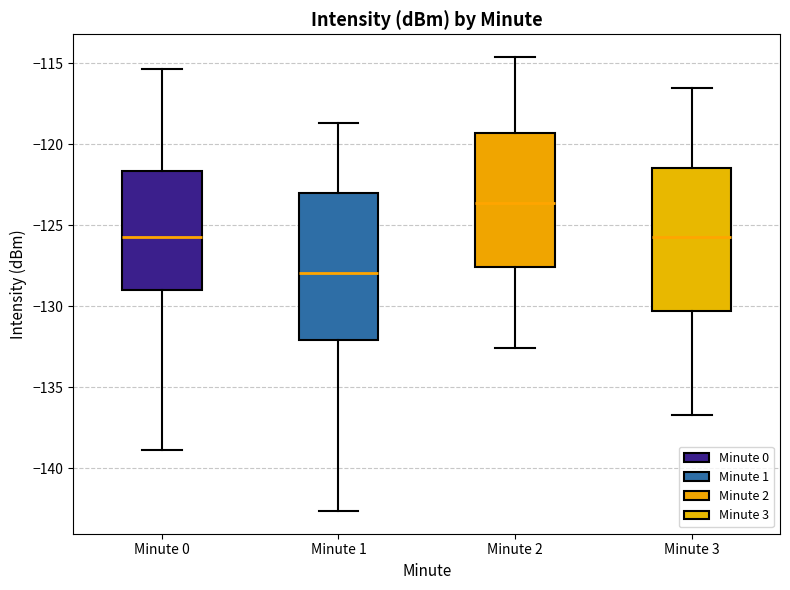

Reading left to right, read every box against the y-axis: the position of its median line, the range the box covers, and the ends of its whiskers. The values are not printed on the chart, so give them approximately, as read against the axis.

Minute 0: median -125.5, box -129.0 to -121.5, whiskers -139.0 to -115.5
Minute 1: median -128.0, box -132.0 to -123.0, whiskers -142.5 to -118.5
Minute 2: median -123.5, box -127.5 to -119.5, whiskers -132.5 to -114.5
Minute 3: median -125.5, box -130.5 to -121.5, whiskers -136.5 to -116.5